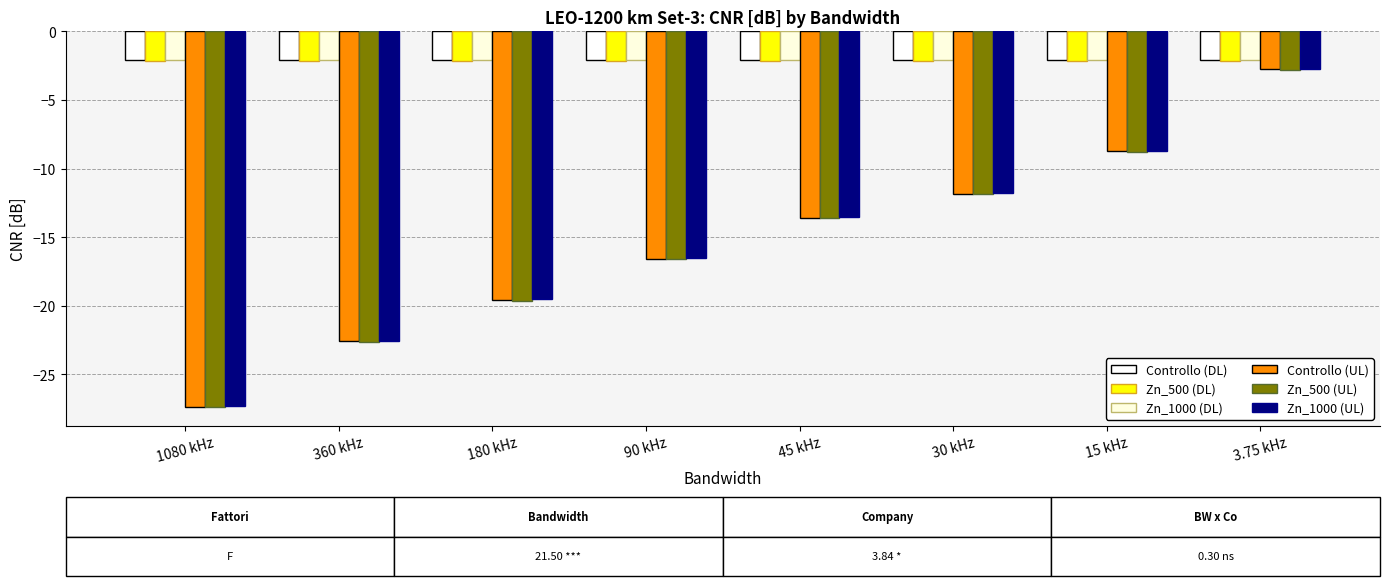

What is the average value of the Zn_500 (DL) series?

-2.2